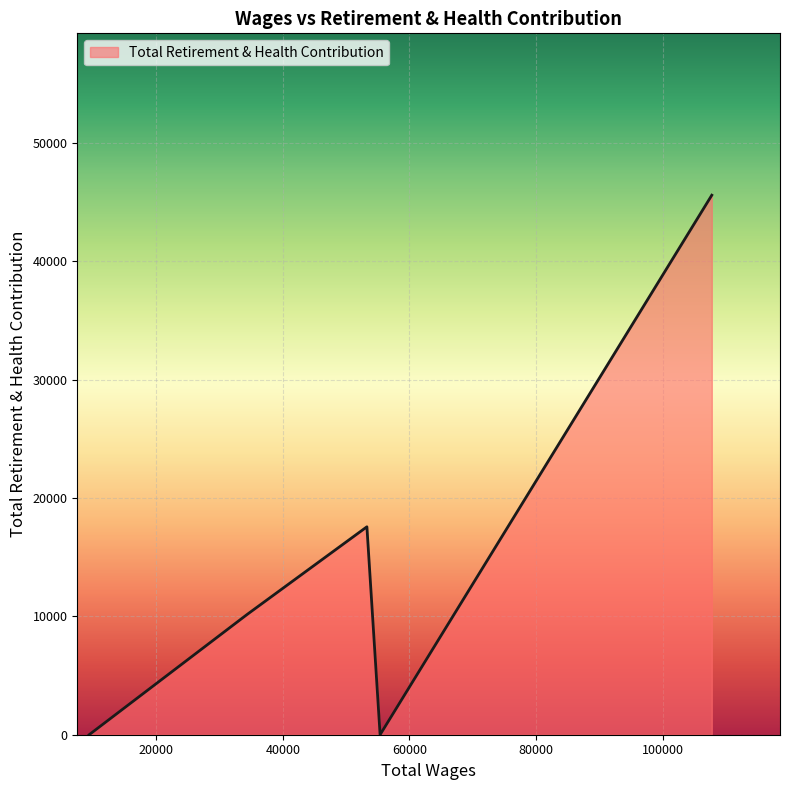

Count the values in the range 0 to 17566.

4